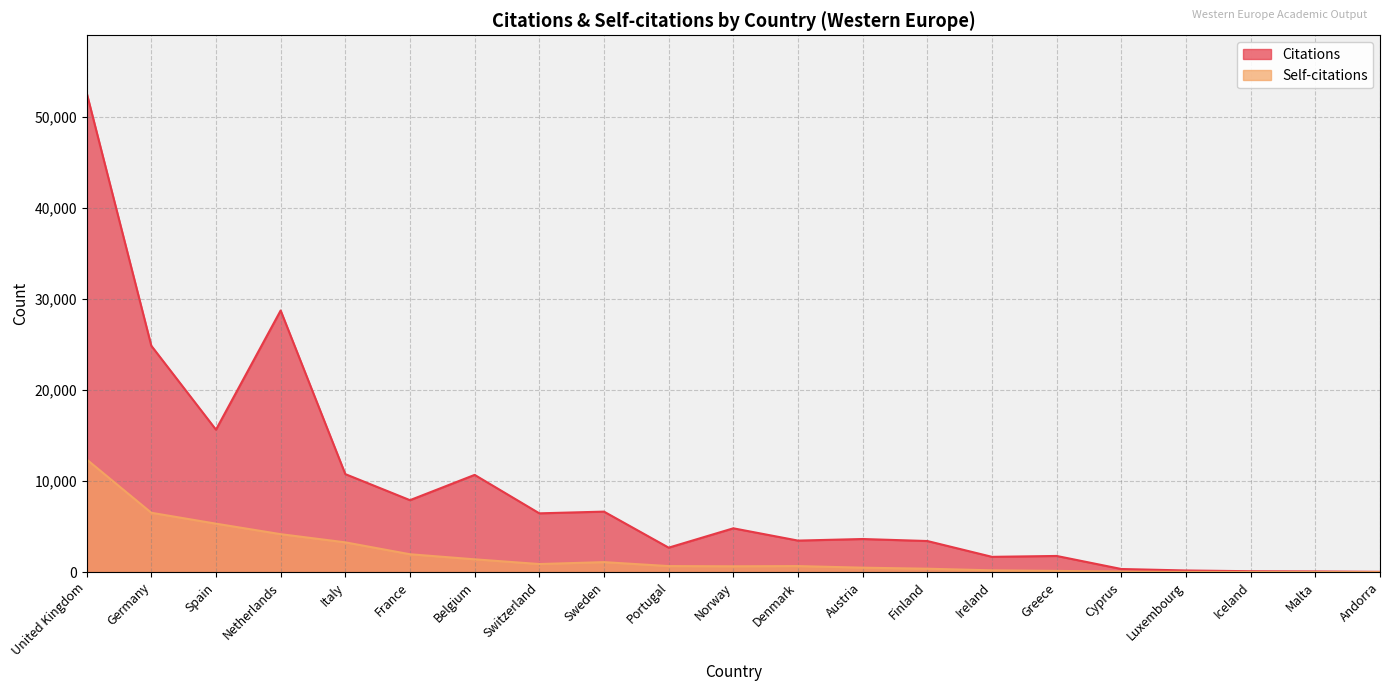

True or false: Self-citations and Citations cross at least once.

False